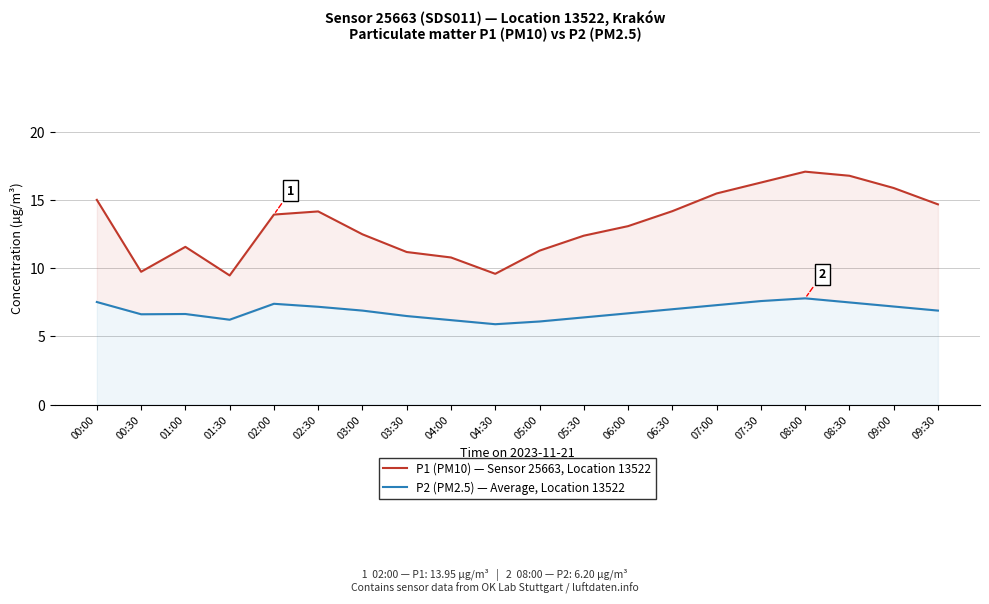

What is the total value across all series at 03:30?

17.7